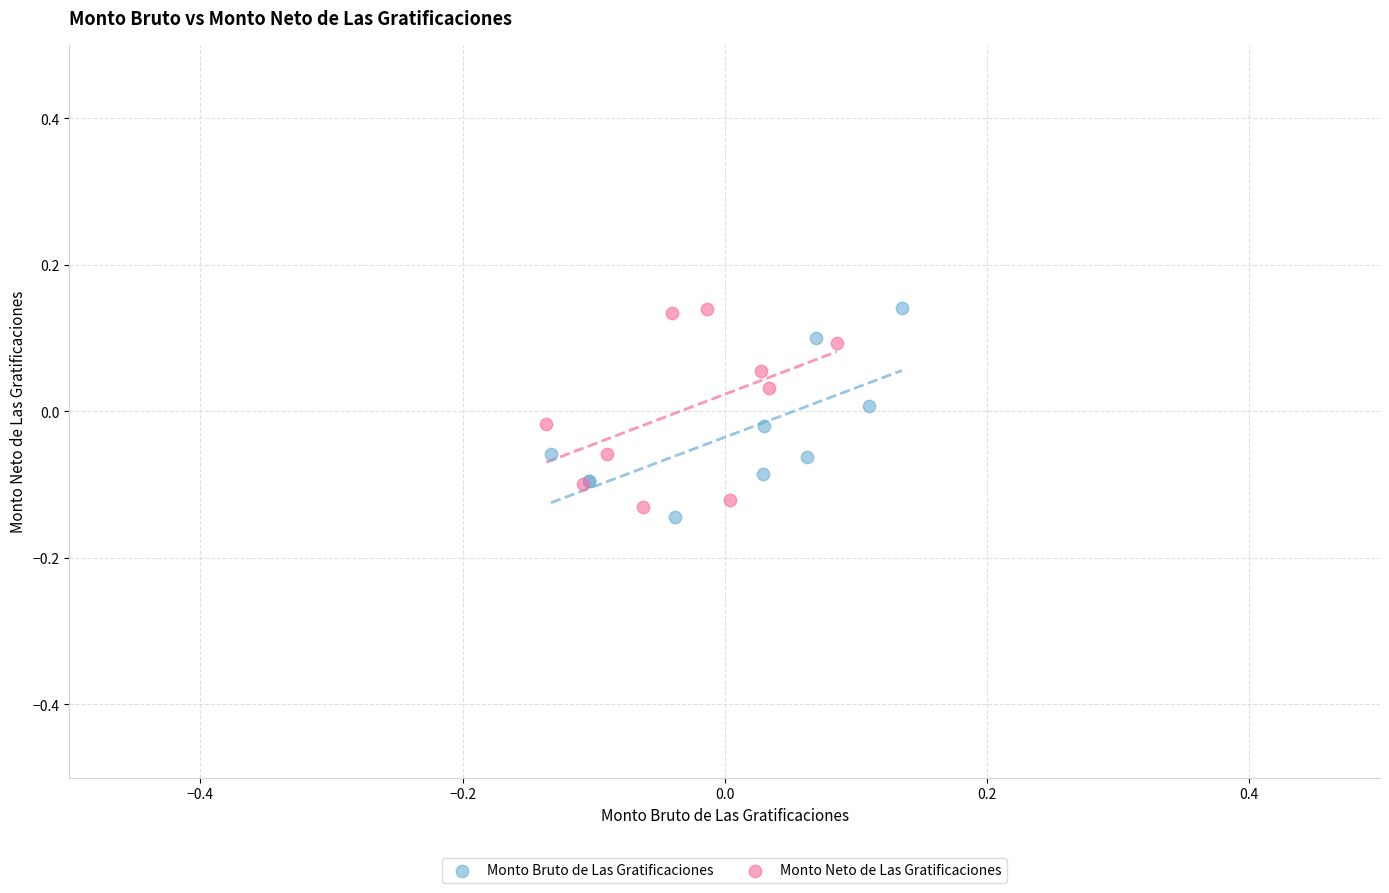

What are all the series names shown in the legend?

Monto Bruto de Las Gratificaciones, Monto Neto de Las Gratificaciones